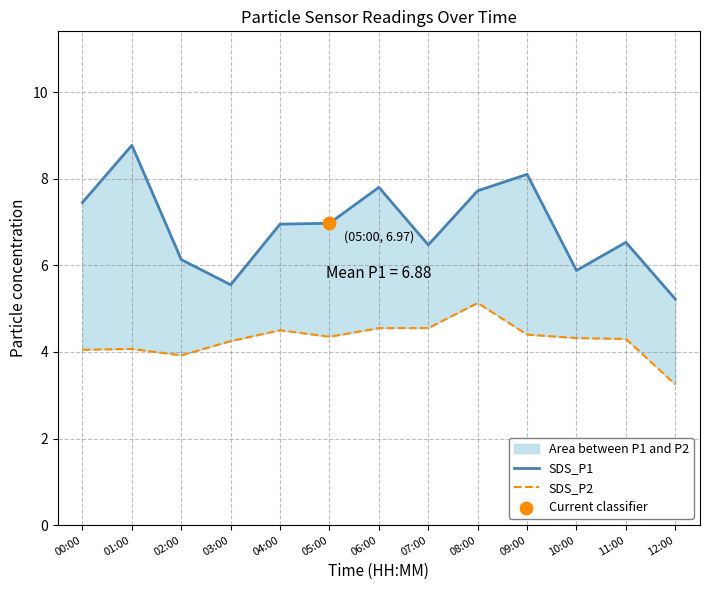

Which series contains the highest Y value?

SDS_P1